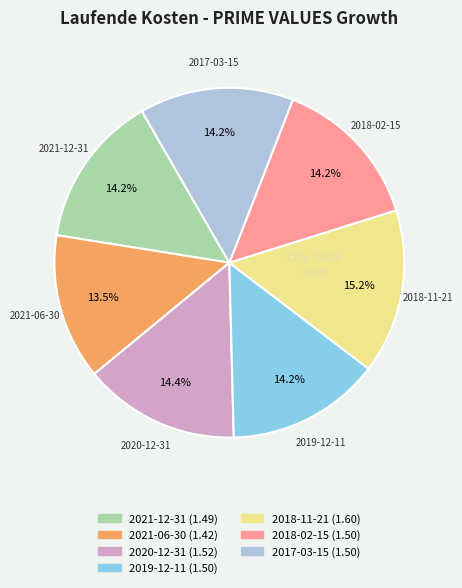

Which category has the biggest portion of the pie?

2018-11-21